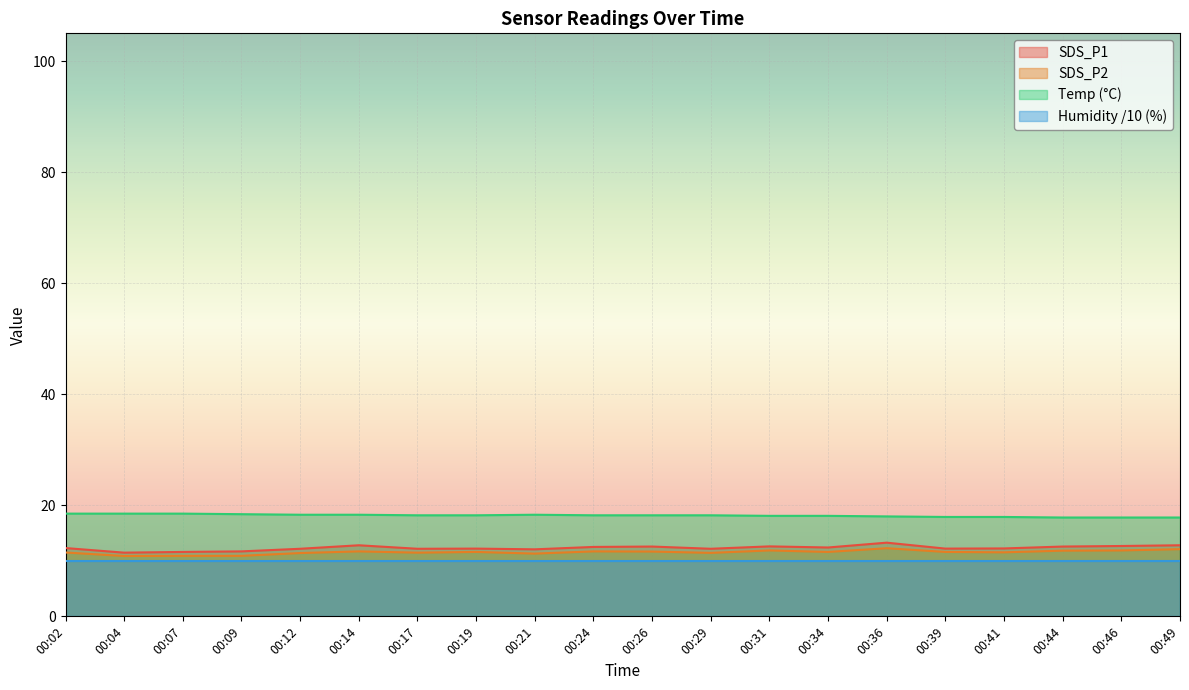

What is the smallest value displayed?

10.0